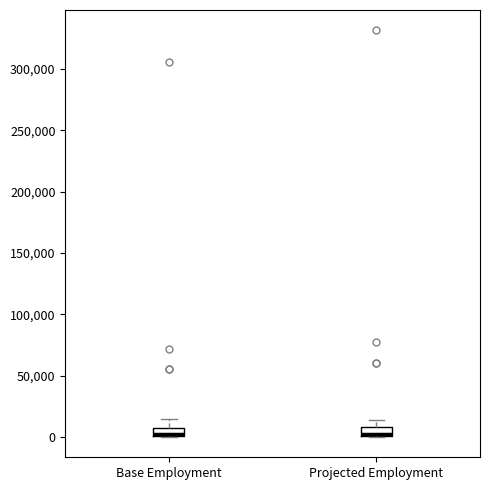

Where does the upper whisker of the box for Projected Employment end on the y-axis? The values are not printed on the chart, so give them approximately, as read against the axis.

15000